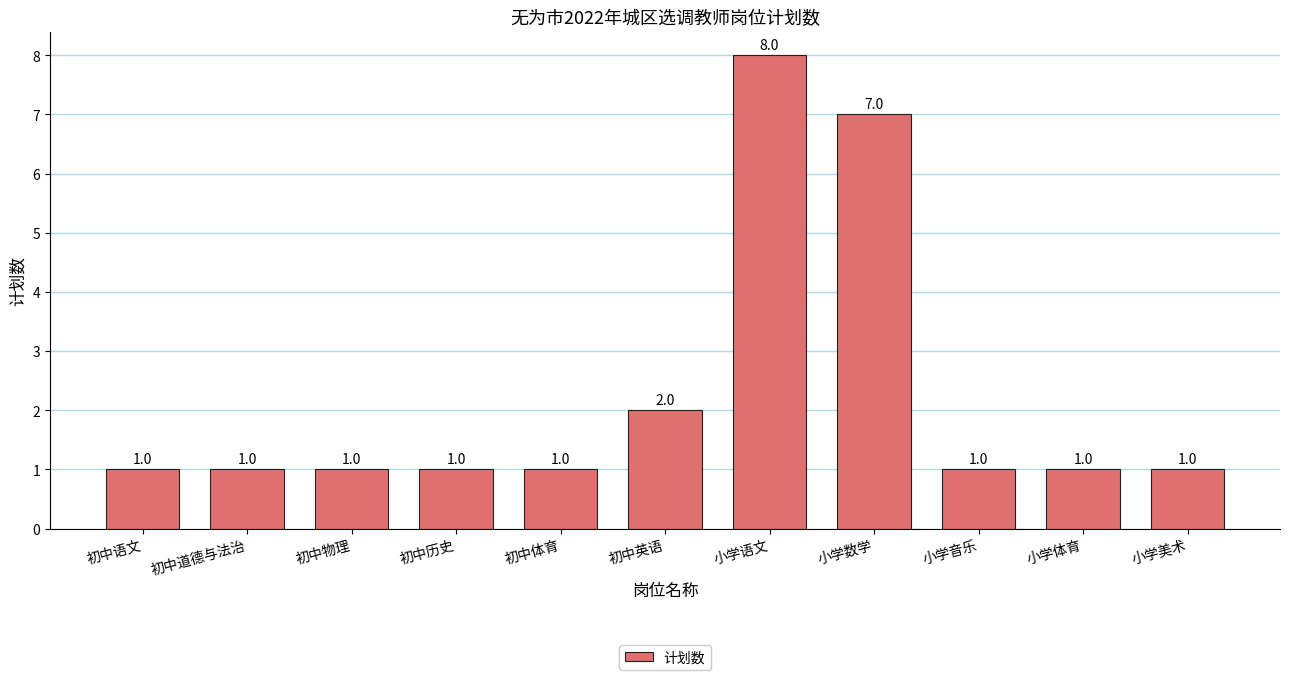

Is it true that the value at 初中道德与法治 is 1?

True